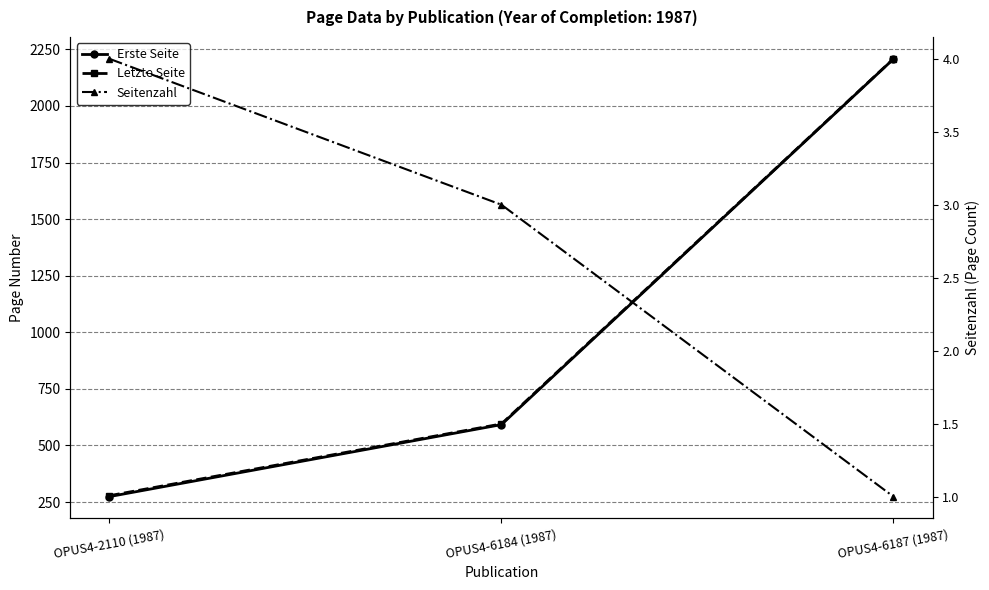

What is the maximum value for Letzte Seite?

2208